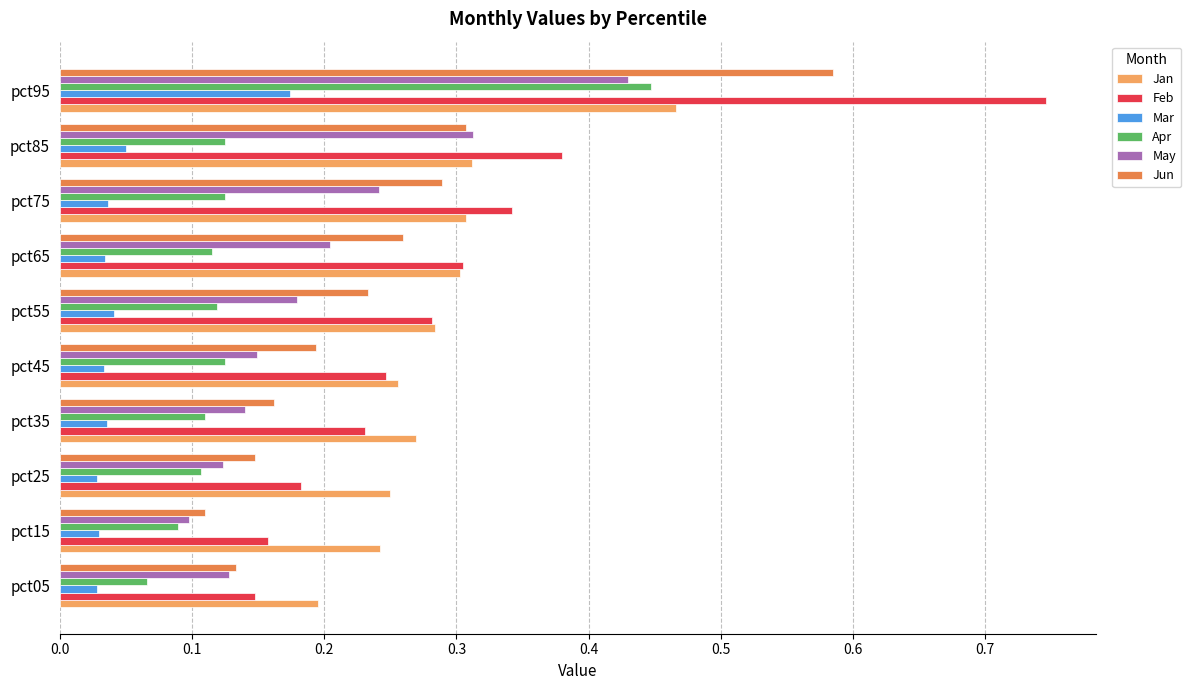

Between pct15 and pct65, which series saw the biggest shift?

Jun